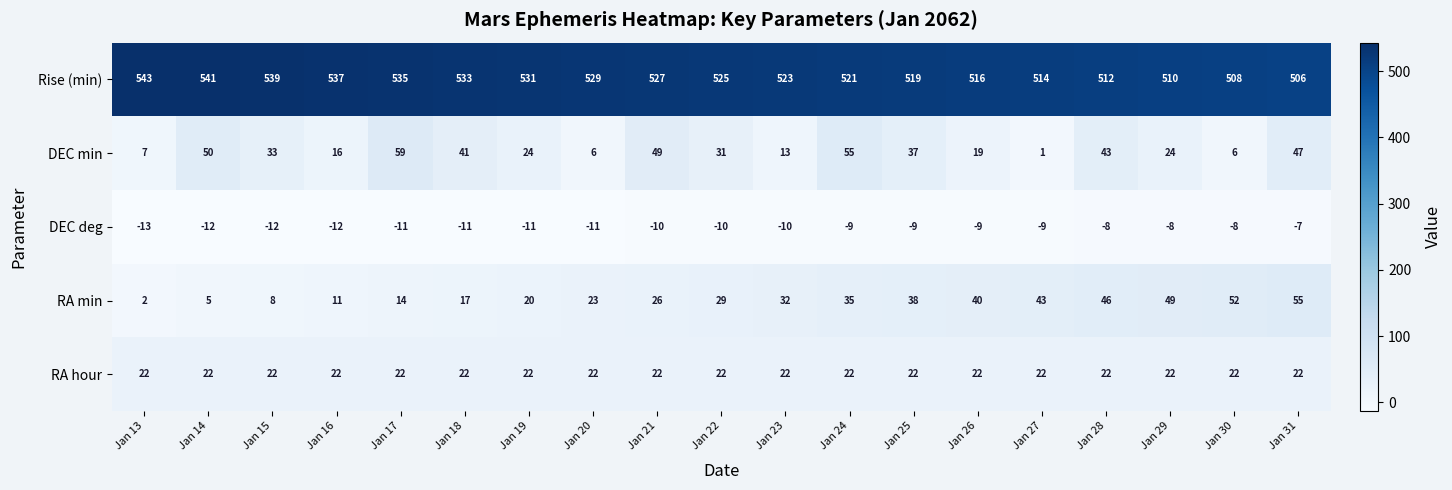

How many series are shown in this chart?

5